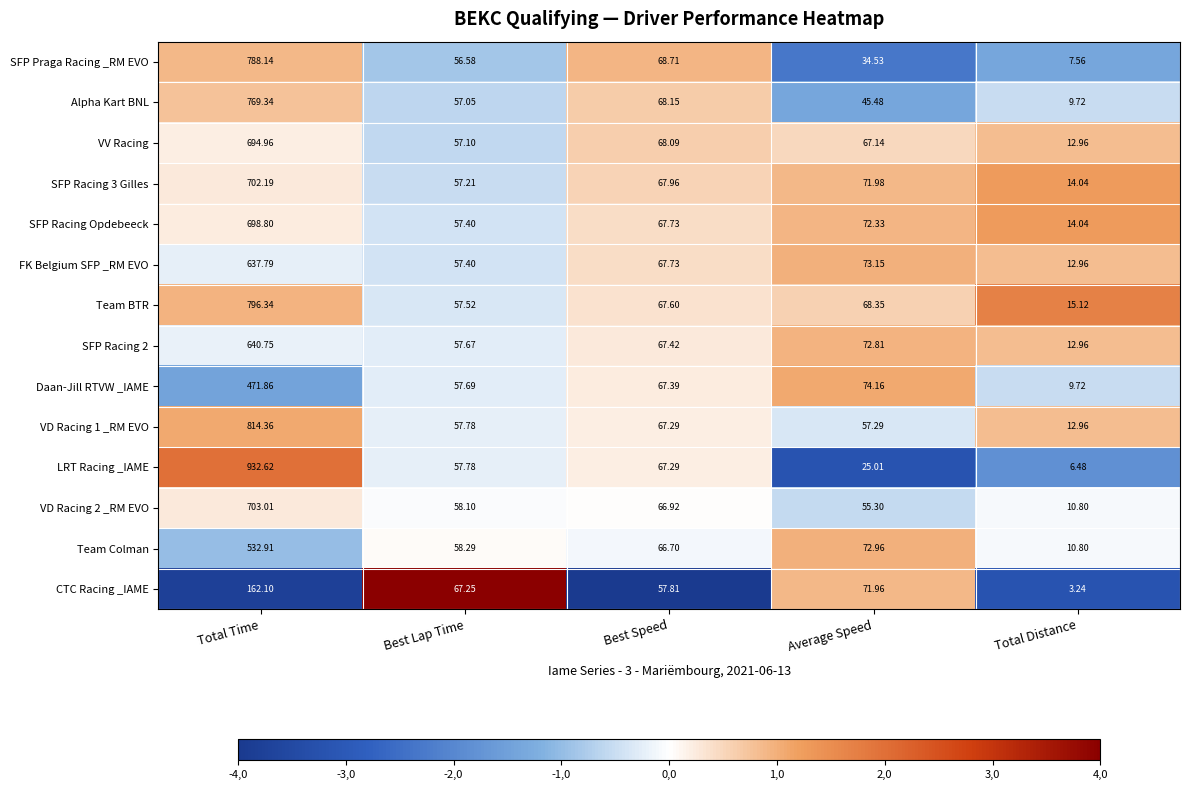

Which category has the lowest value in the SFP Racing 2 series?

Total Distance